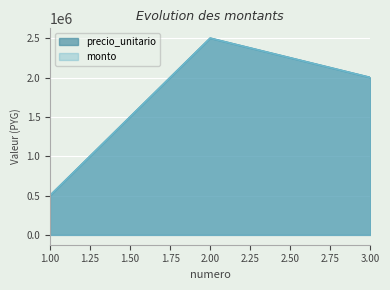

Is it true that precio_unitario equals 760695 at 1?

False